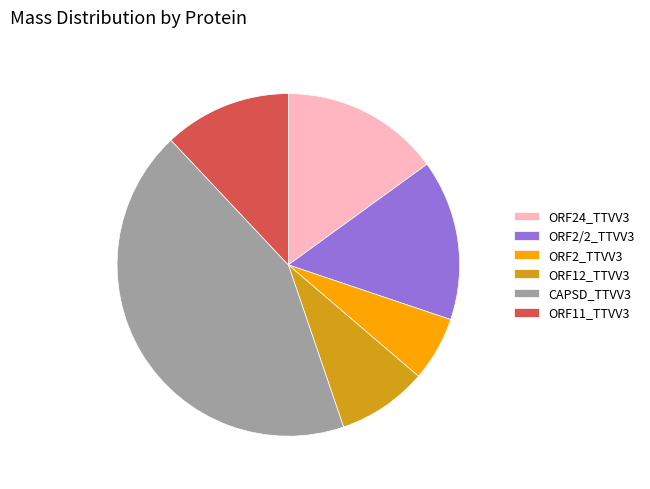

Count the number of slices in the pie.

6